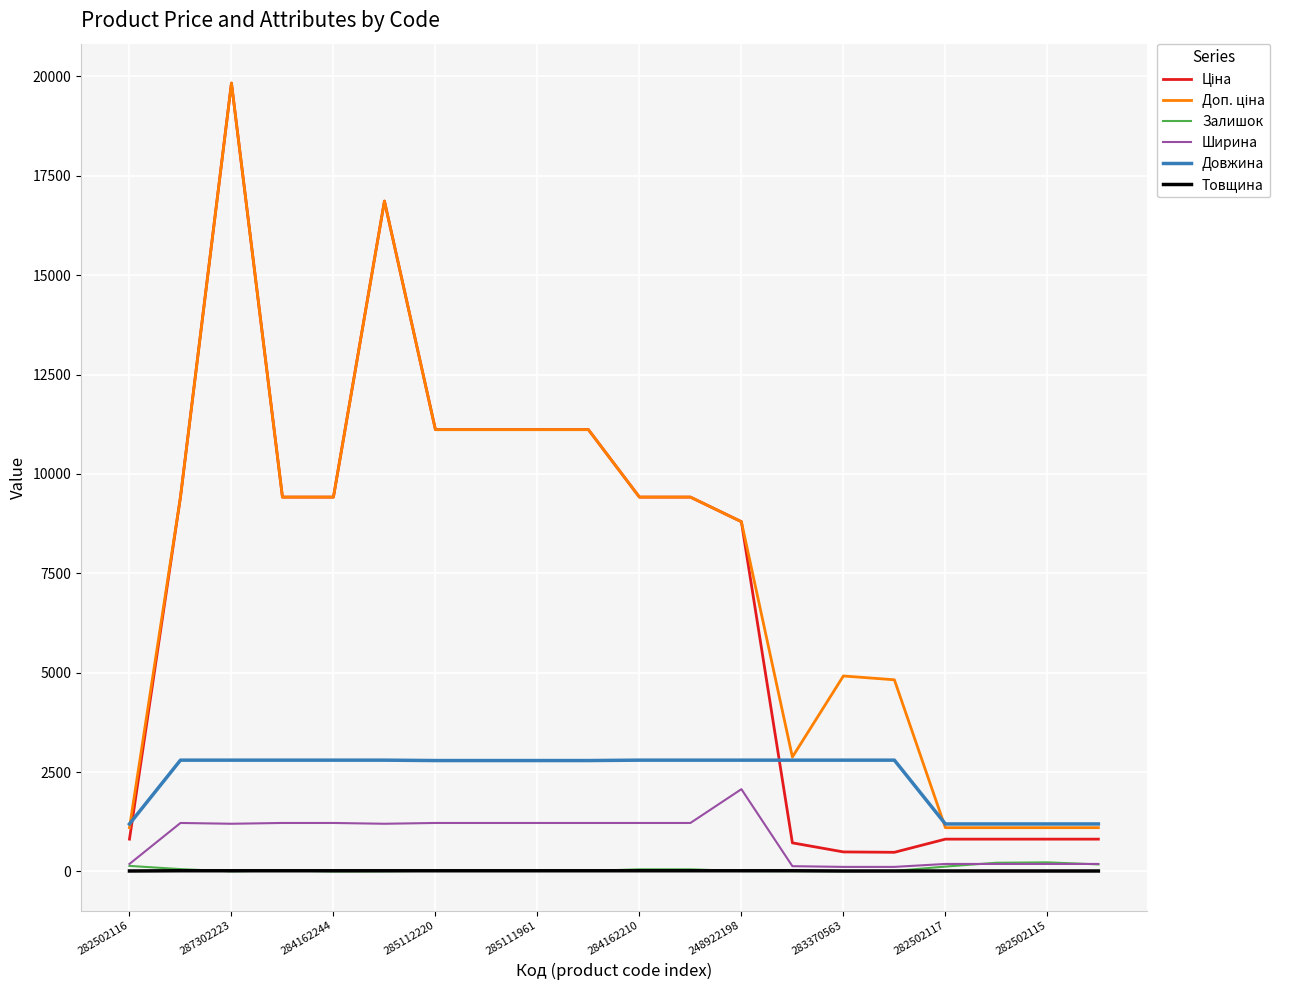

What is the maximum value shown in the chart?

19831.1